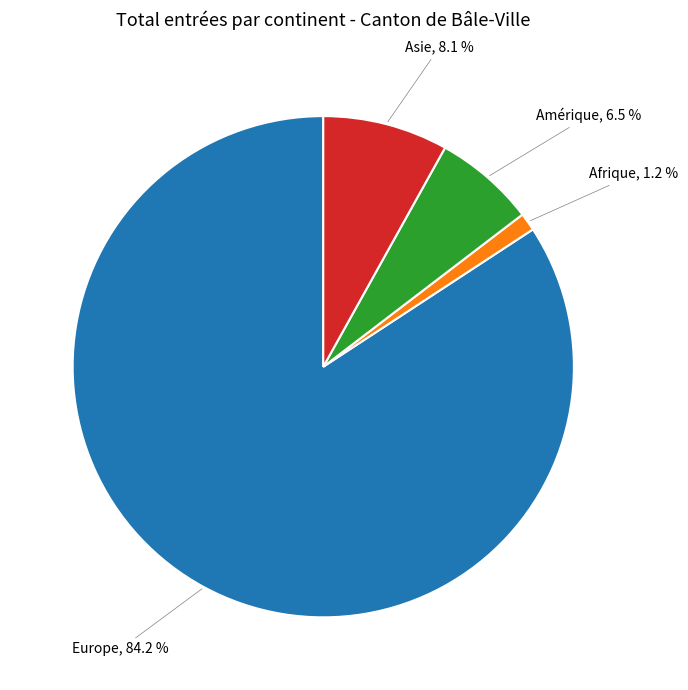

Is there any slice that represents more than half of the pie?

Yes